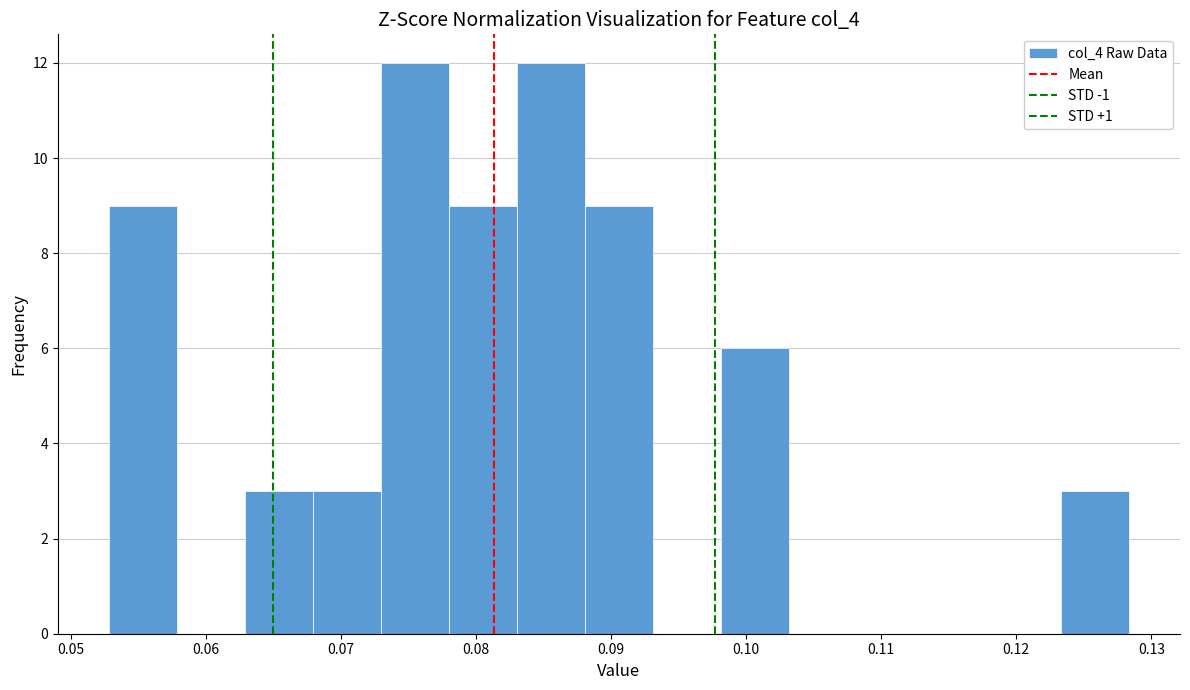

Reading left to right, list every bar in this chart as the range it spans on the x-axis followed by its height. Neither the bar edges nor the heights are printed on the chart, so give them approximately, as read against the axes.

0.053 to 0.058: 9
0.058 to 0.063: 0
0.063 to 0.068: 3
0.068 to 0.073: 3
0.073 to 0.078: 12
0.078 to 0.083: 9
0.083 to 0.088: 12
0.088 to 0.093: 9
0.093 to 0.098: 0
0.098 to 0.103: 6
0.103 to 0.108: 0
0.108 to 0.113: 0
0.113 to 0.118: 0
0.118 to 0.123: 0
0.123 to 0.128: 3